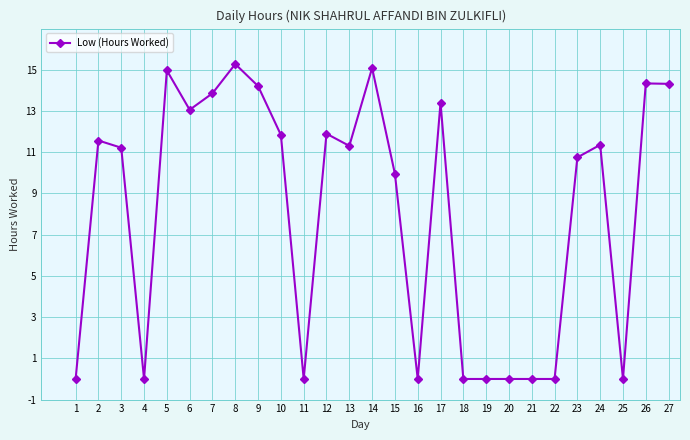

Count the number of data series in this chart.

1